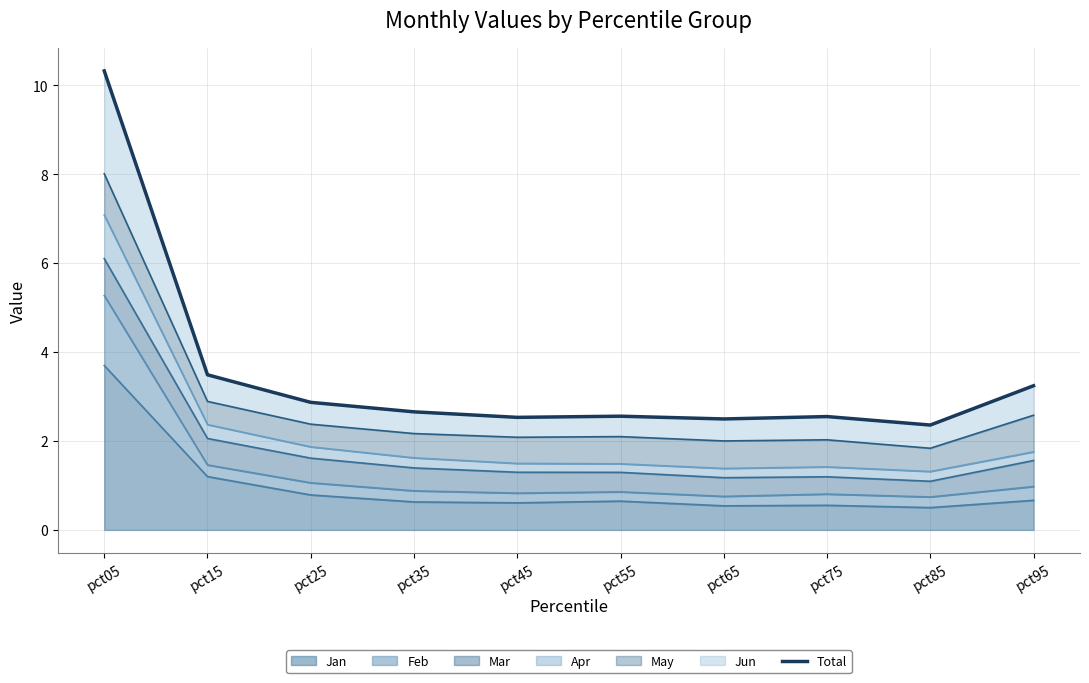

What is the value of the 5th point from the left?

2.5